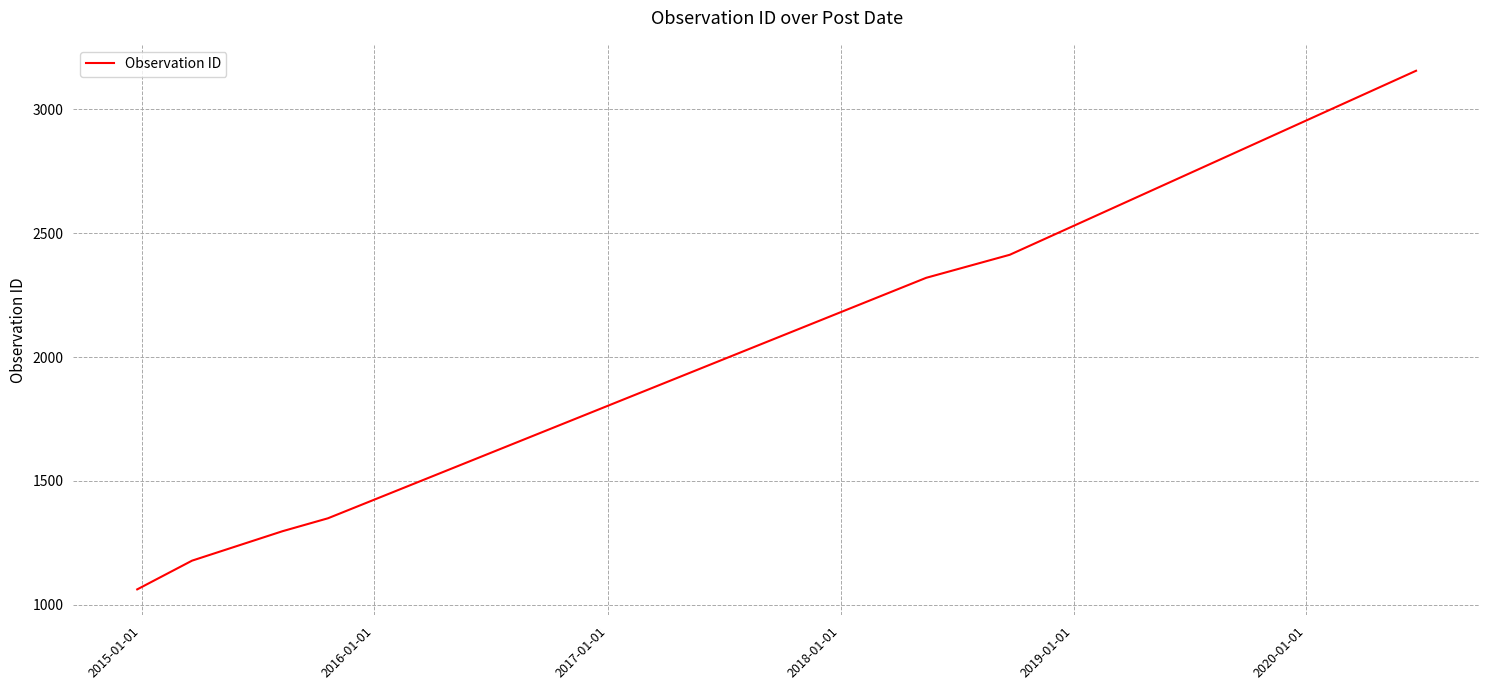

What is the average value?

1825